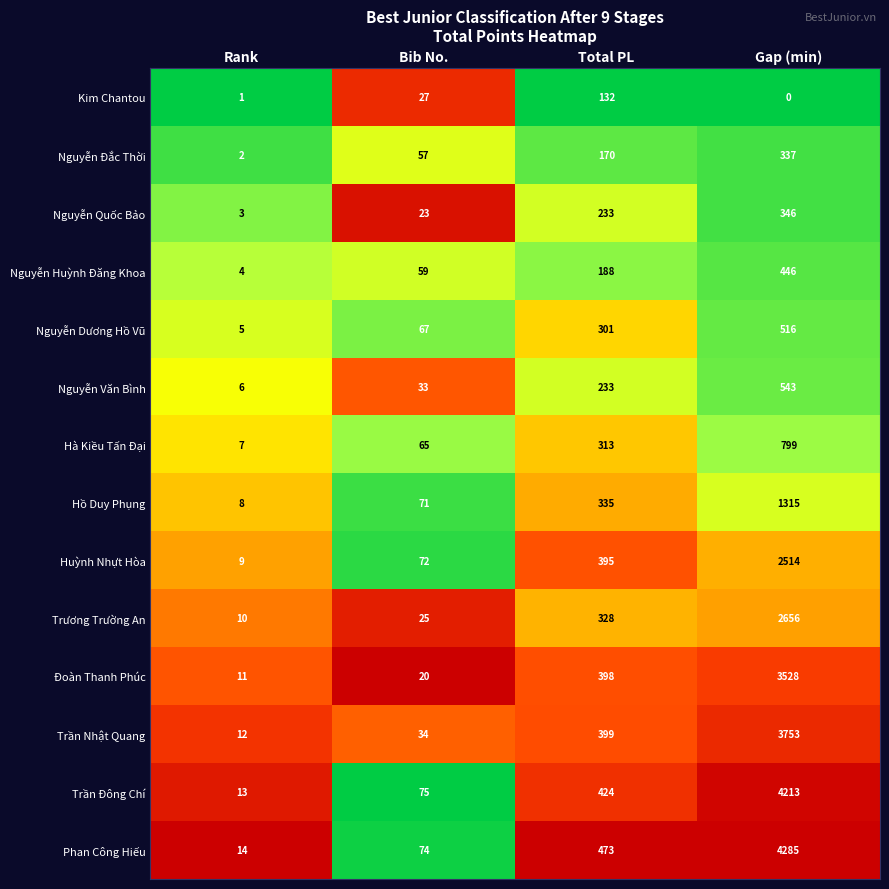

At which category does the chart reach its minimum across all series?

Gap (min)